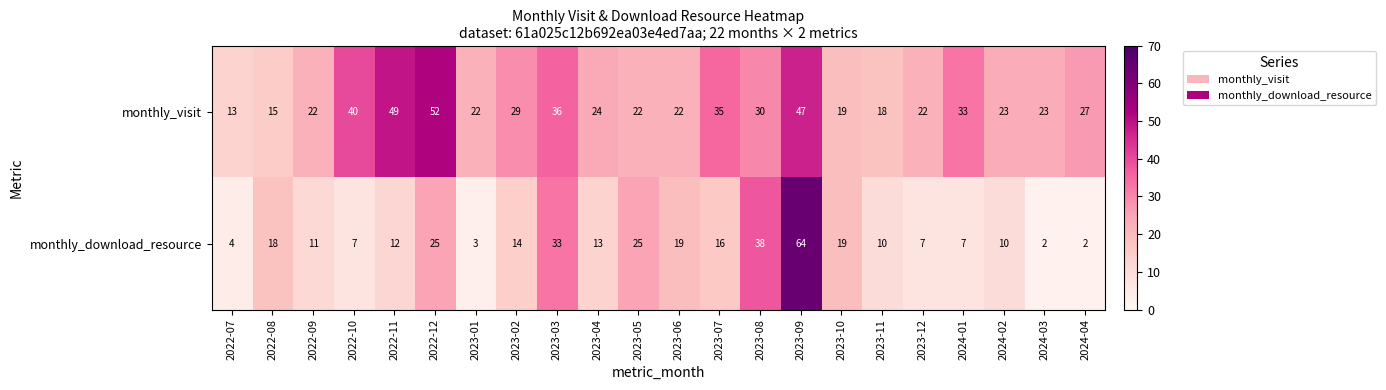

Between 2023-03 and 2023-05, which series saw the biggest shift?

monthly_visit